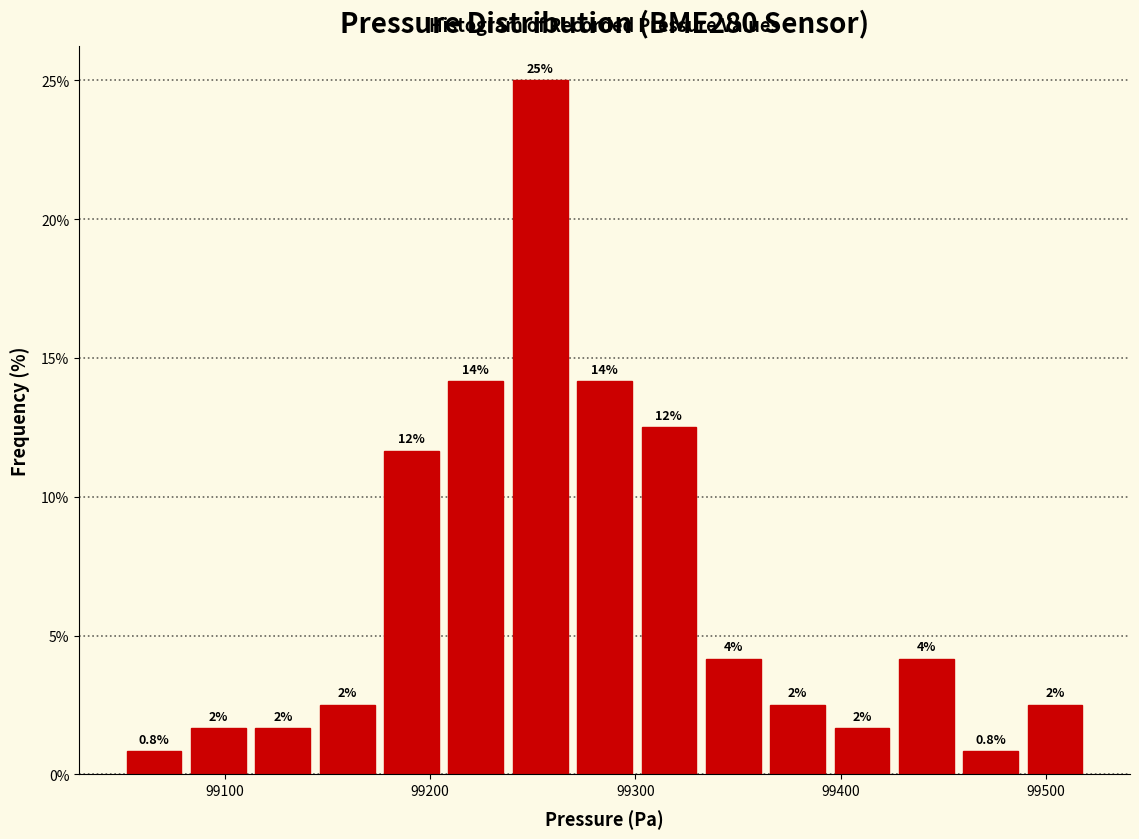

Read against the x-axis, roughly where is the centre of the tallest bar?

99250